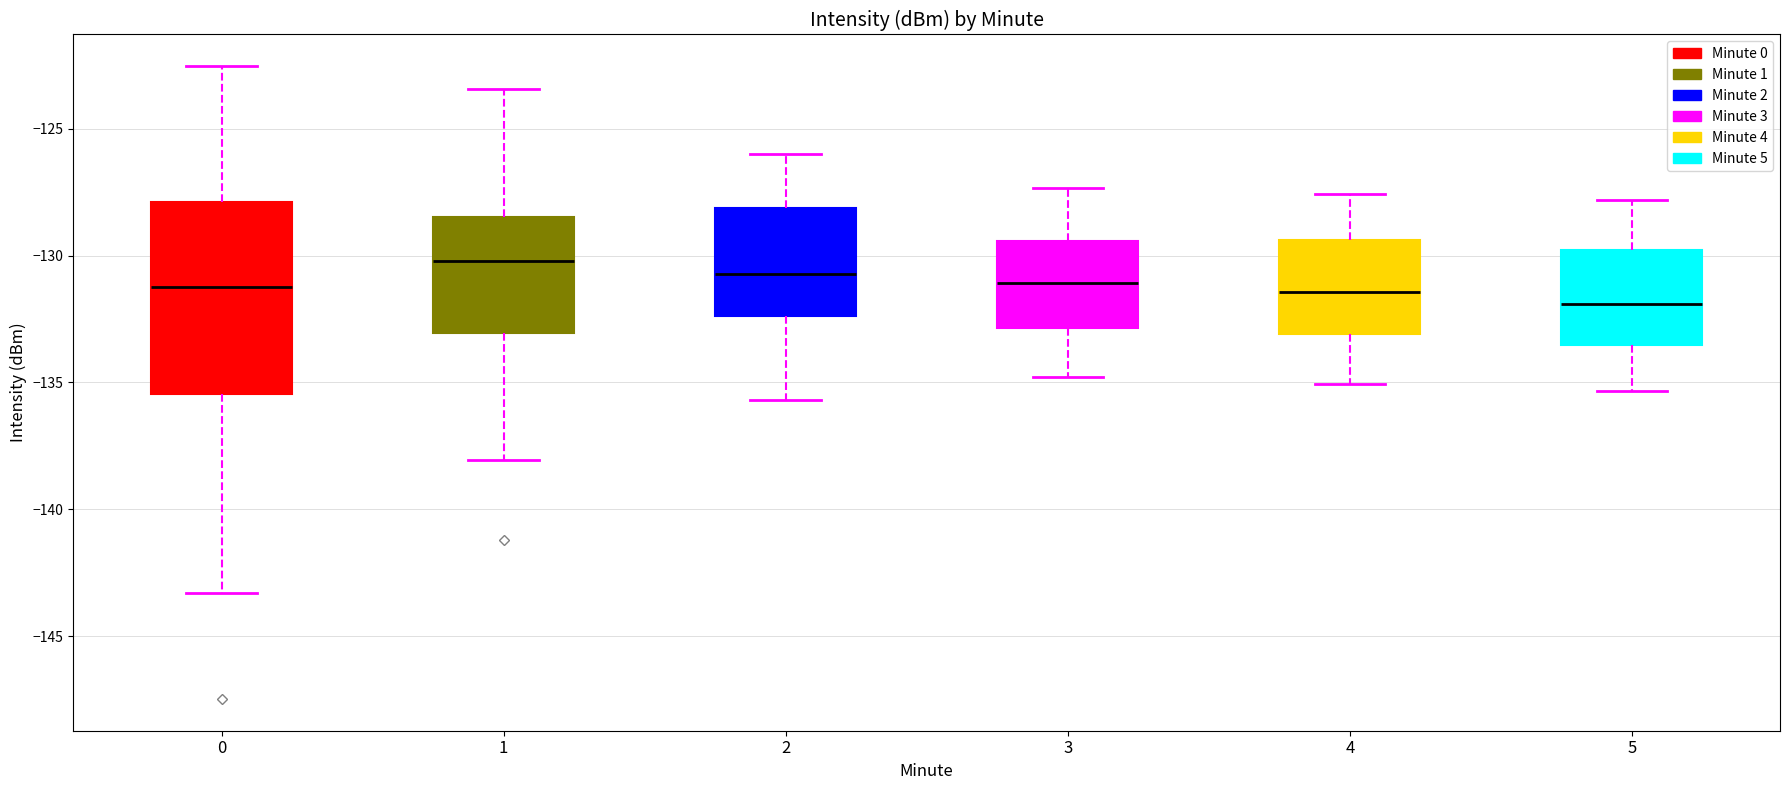

Comparing the boxes themselves (not the whiskers), which one is the tallest?

0